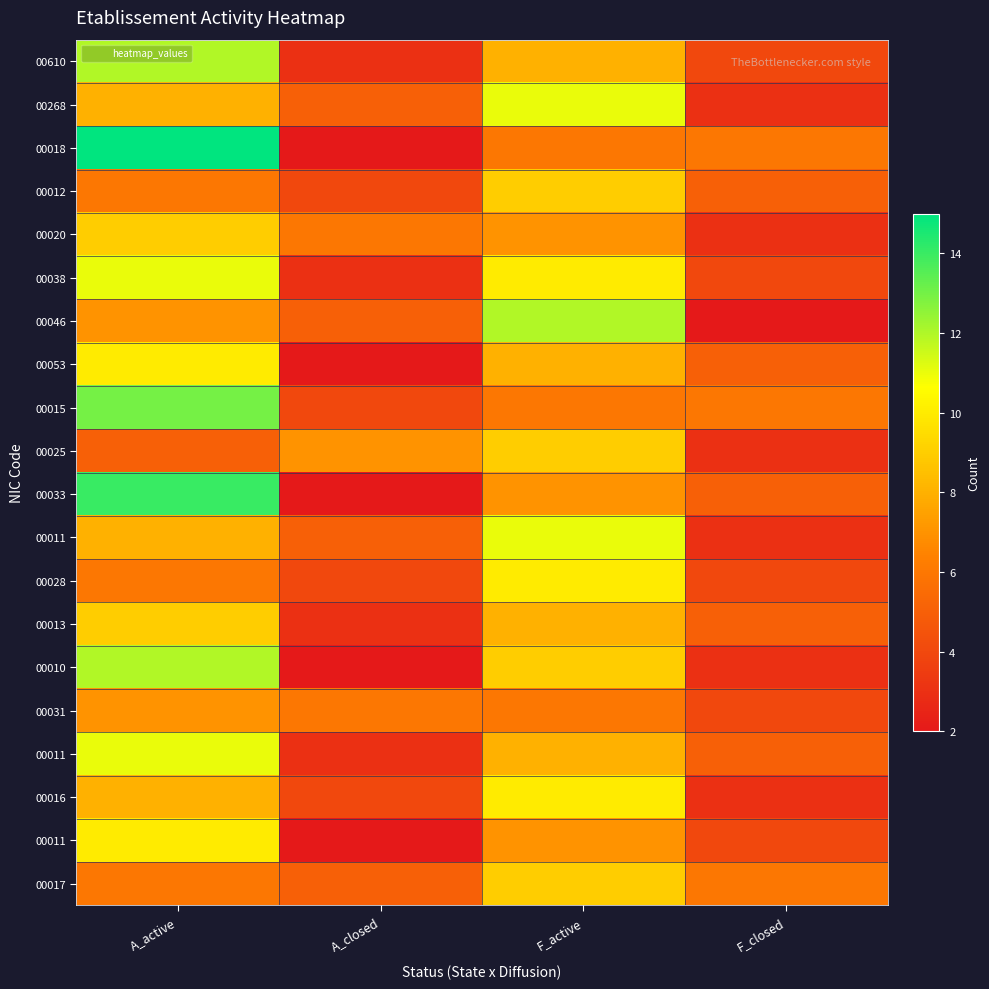

What is the spread (max minus min) of values at A_active?

10